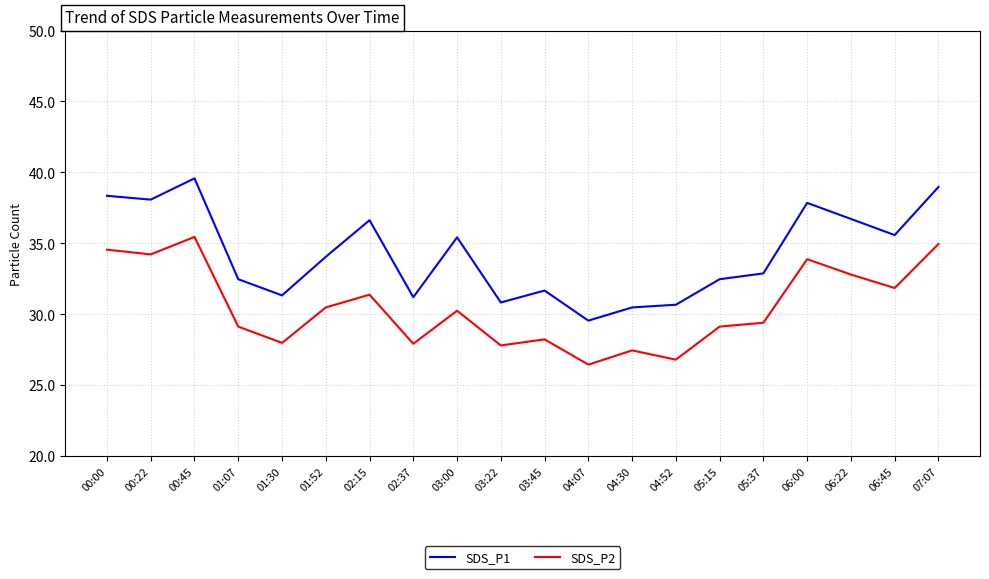

Between 02:37 and 06:22, which series saw the biggest shift?

SDS_P1